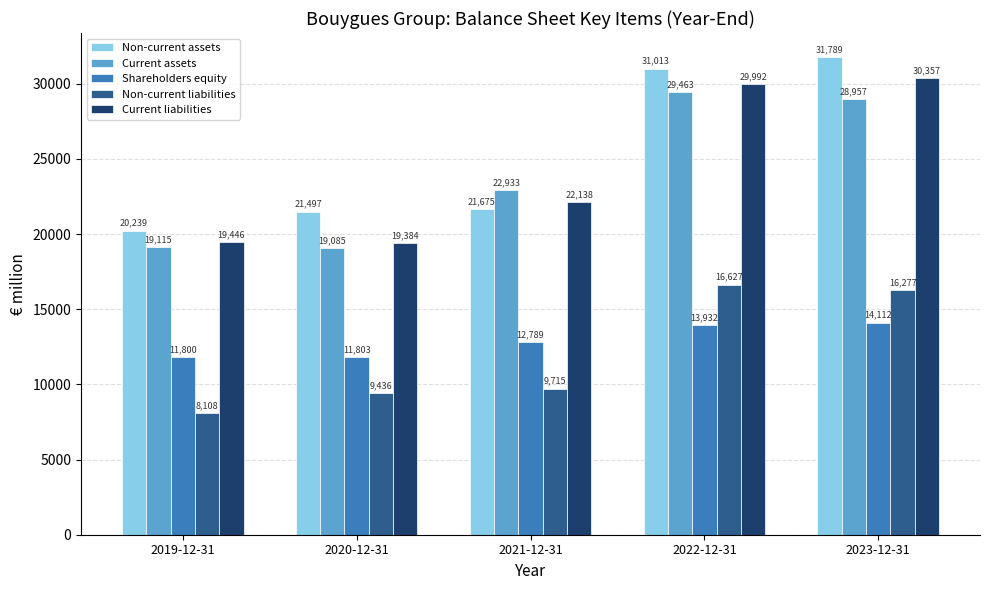

Reading left to right, extract all data points from this chart.

Non-current assets: 2019-12-31=20239	2020-12-31=21497	2021-12-31=21675	2022-12-31=31013	2023-12-31=31789
Current assets: 2019-12-31=19115	2020-12-31=19085	2021-12-31=22933	2022-12-31=29463	2023-12-31=28957
Shareholders equity: 2019-12-31=11800	2020-12-31=11803	2021-12-31=12789	2022-12-31=13932	2023-12-31=14112
Non-current liabilities: 2019-12-31=8108	2020-12-31=9436	2021-12-31=9715	2022-12-31=16627	2023-12-31=16277
Current liabilities: 2019-12-31=19446	2020-12-31=19384	2021-12-31=22138	2022-12-31=29992	2023-12-31=30357